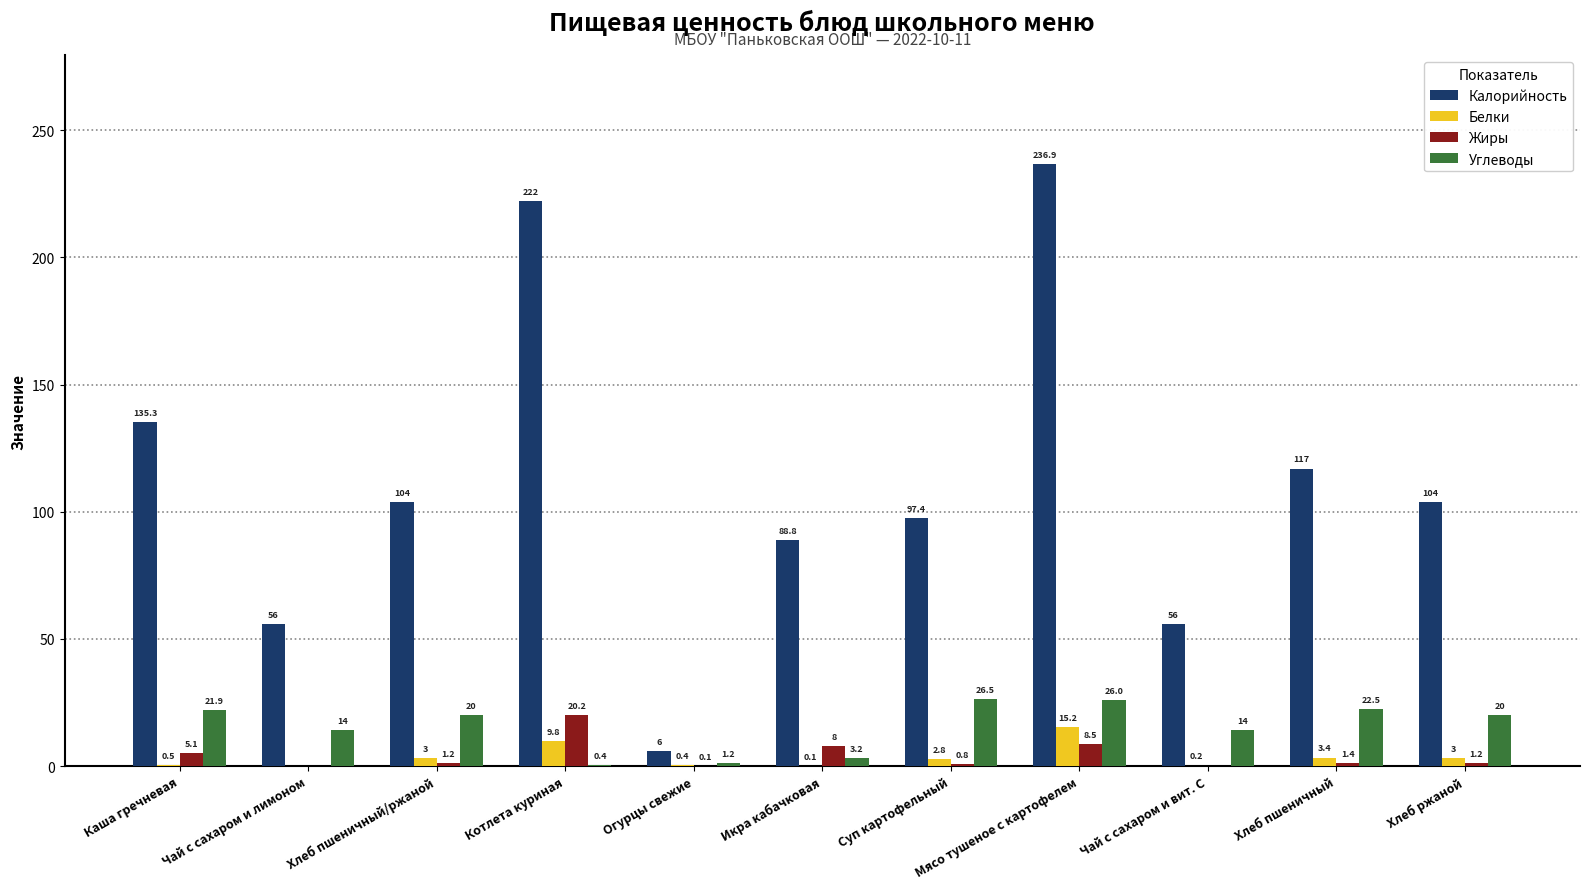

What is the approximate value of Калорийность at Икра кабачковая?

88.8